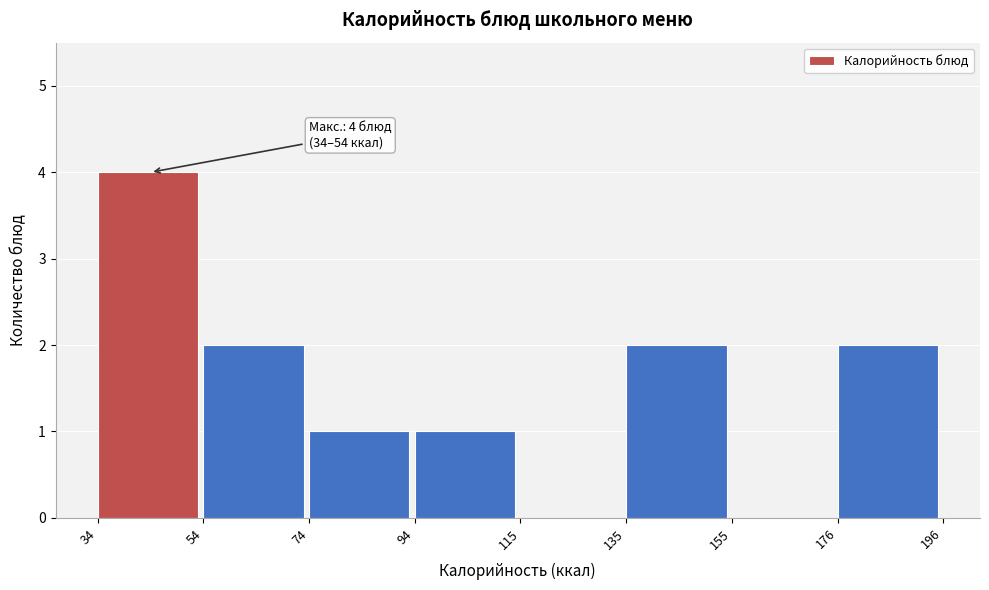

Over which range of the x-axis is the bar tallest?

34 to 54